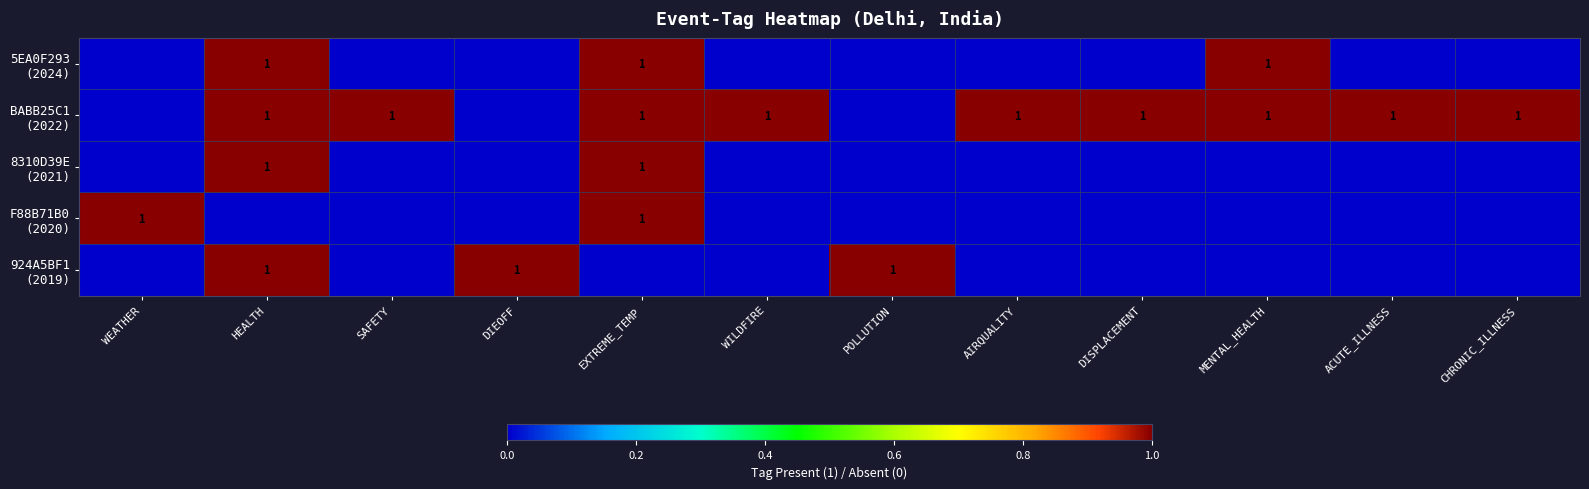

Between ACUTE_ILLNESS and WILDFIRE, which is larger?

ACUTE_ILLNESS